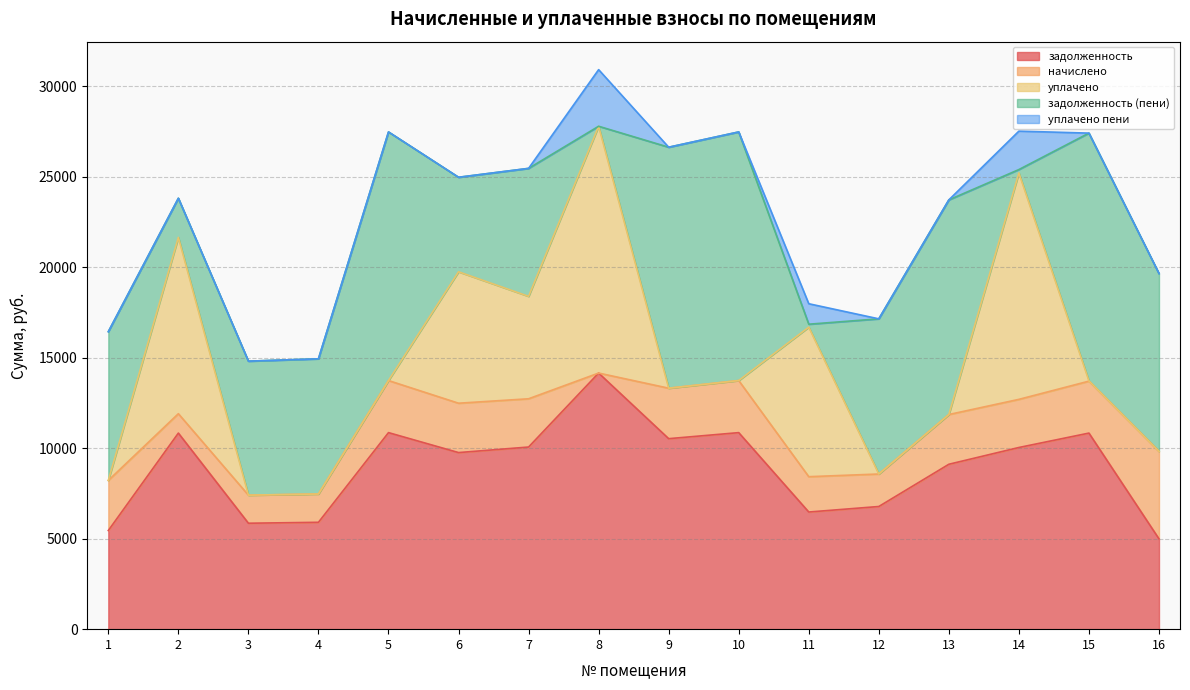

What are all the series names shown in the legend?

задолженность, начислено, уплачено, задолженность (пени), уплачено пени